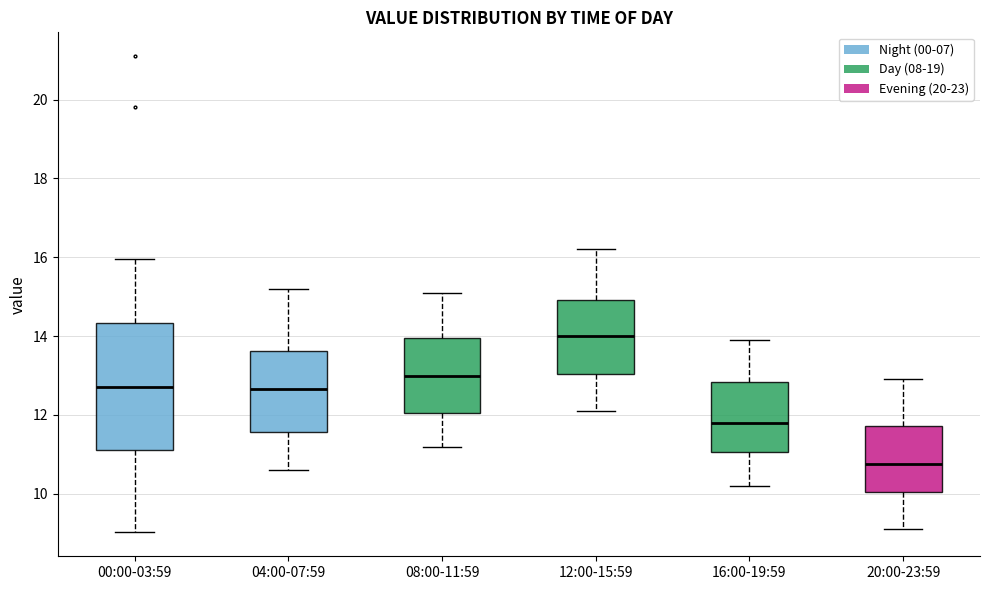

Which box's median line is the lowest?

20:00-23:59